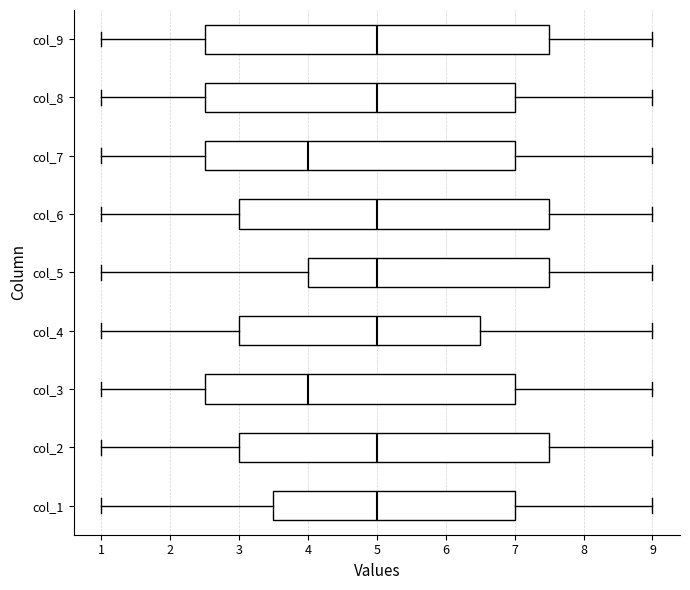

Where does the left whisker of the box for col_5 end on the x-axis? The values are not printed on the chart, so give them approximately, as read against the axis.

1.0